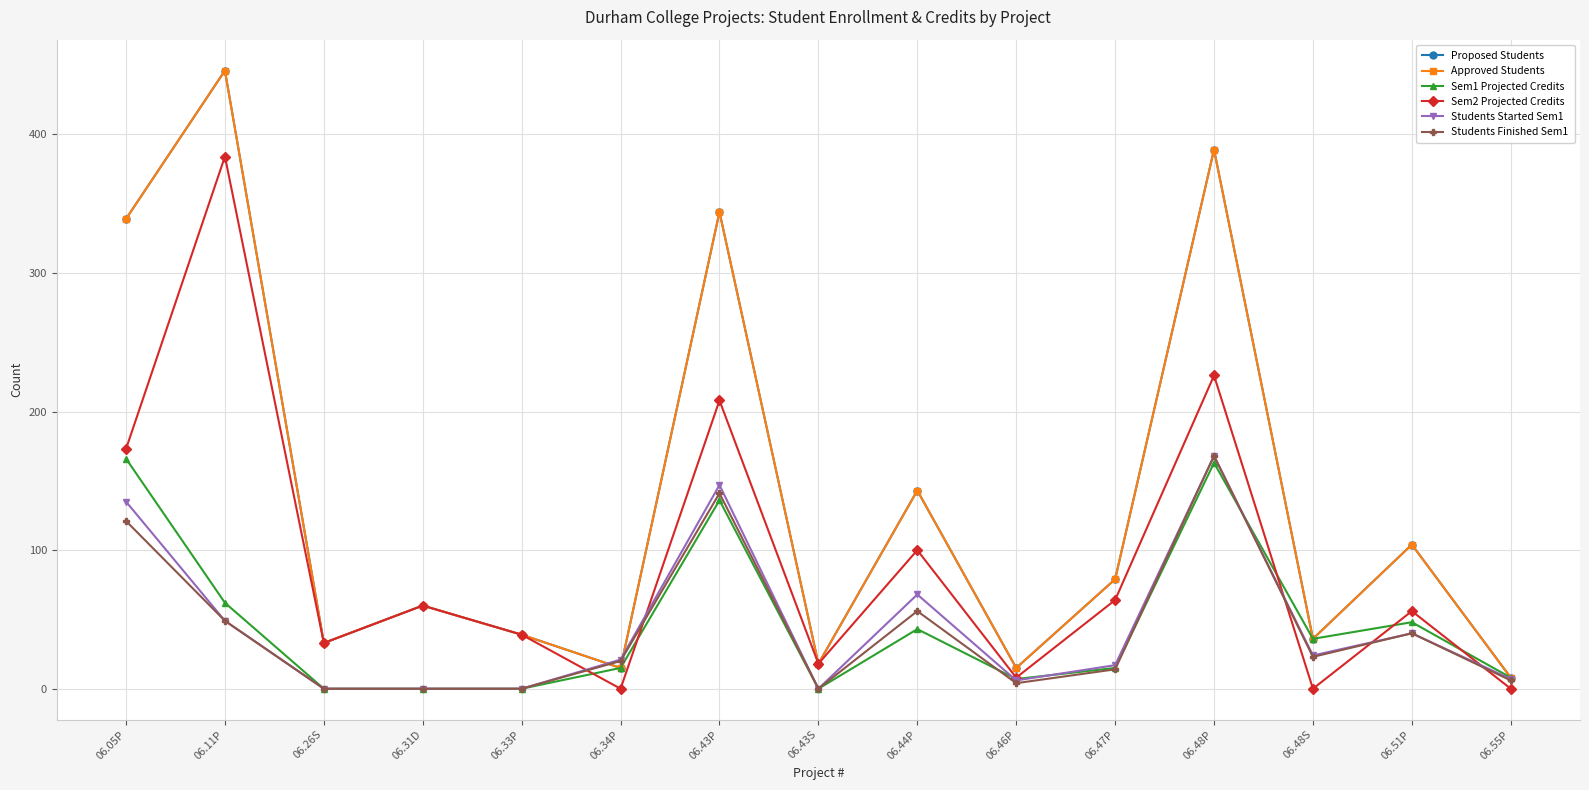

Between 06.31D and 06.34P, which series saw the biggest shift?

Sem2 Projected Credits